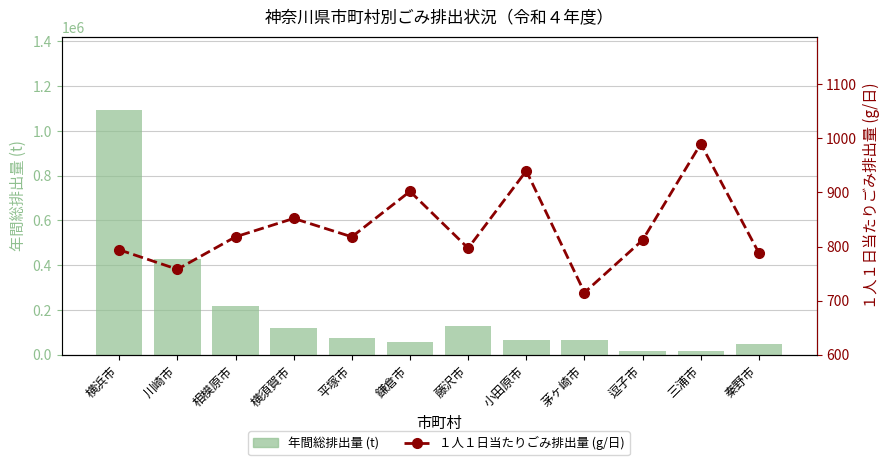

Reading left to right, list all the values displayed in this chart.

年間総排出量 (t): 横浜市=1093017	川崎市=426419	相模原市=217057	横須賀市=118113	平塚市=76960	鎌倉市=56779	藤沢市=128932	小田原市=64273	茅ヶ崎市=63738	逗子市=17665	三浦市=14799	秦野市=46501
１人１日当たりごみ排出量 (g/日): 横浜市=794	川崎市=758	相模原市=818	横須賀市=852	平塚市=818	鎌倉市=902	藤沢市=797	小田原市=940	茅ヶ崎市=715	逗子市=812	三浦市=990	秦野市=788